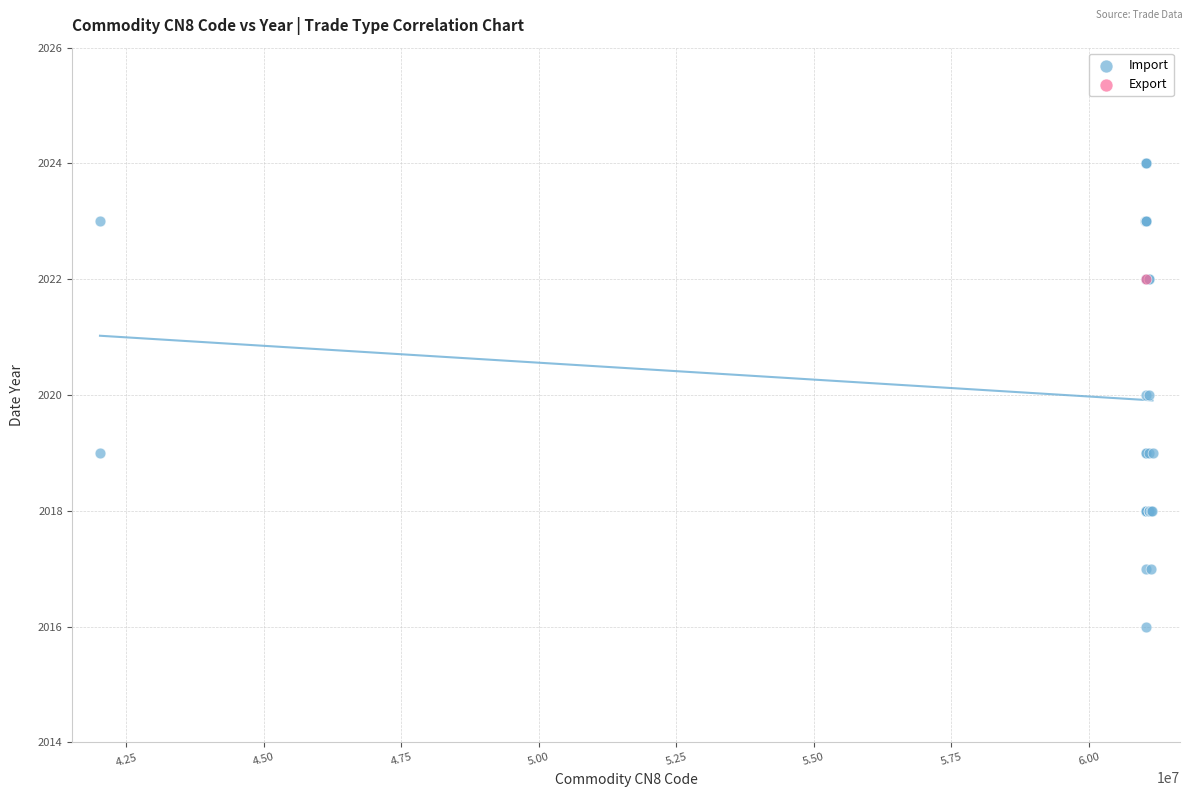

What are all the series names shown in the legend?

Import, Export